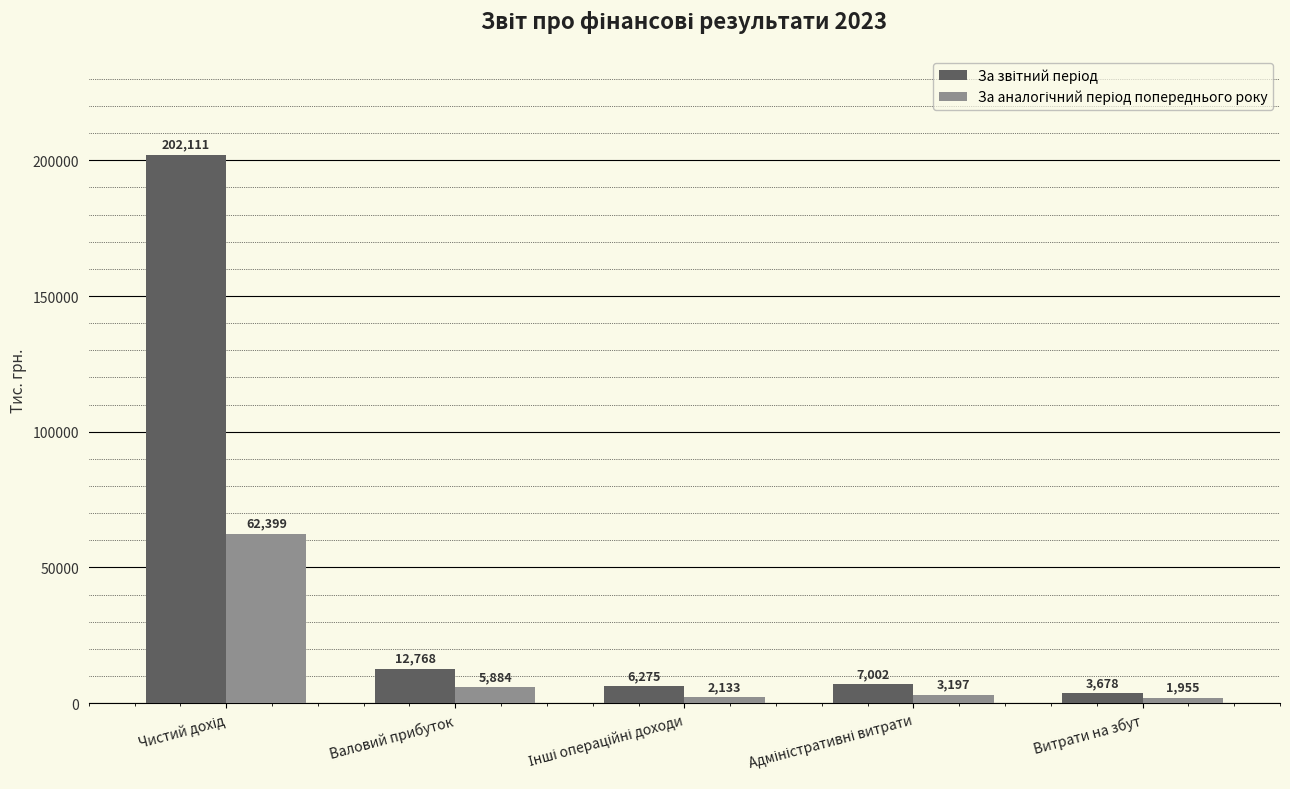

What is the label of the 4th bar from the right?

Валовий прибуток